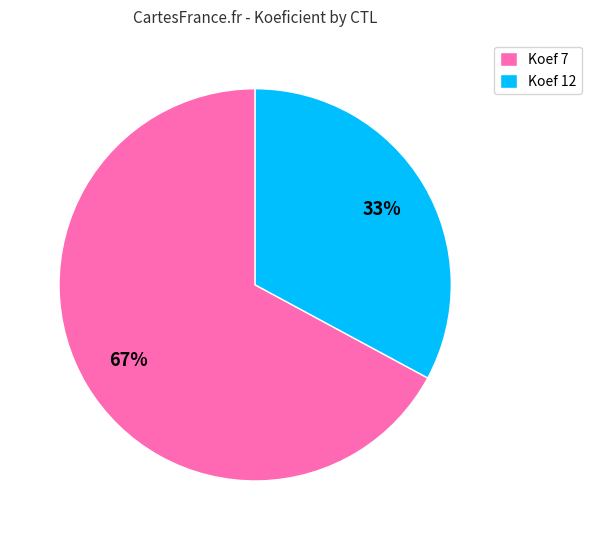

Does any single category account for the majority?

Yes